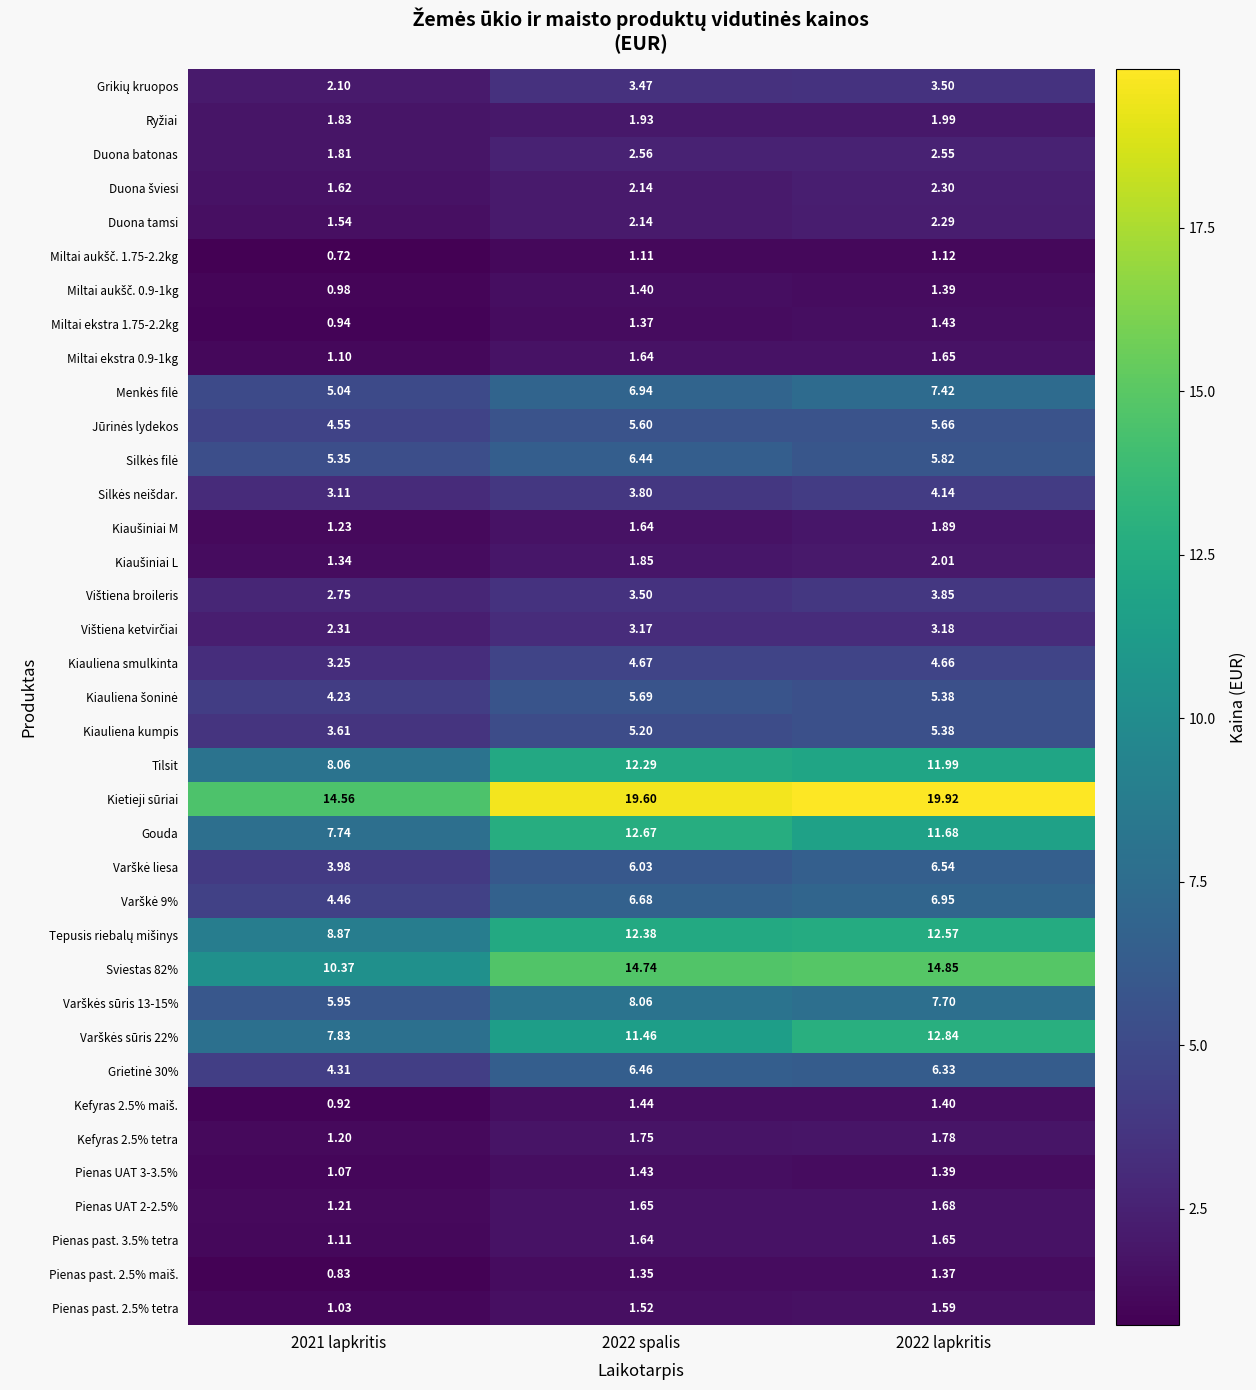

Is the value of Duona batonas at 2022 spalis greater than the value of Kietieji sūriai at 2022 spalis?

No